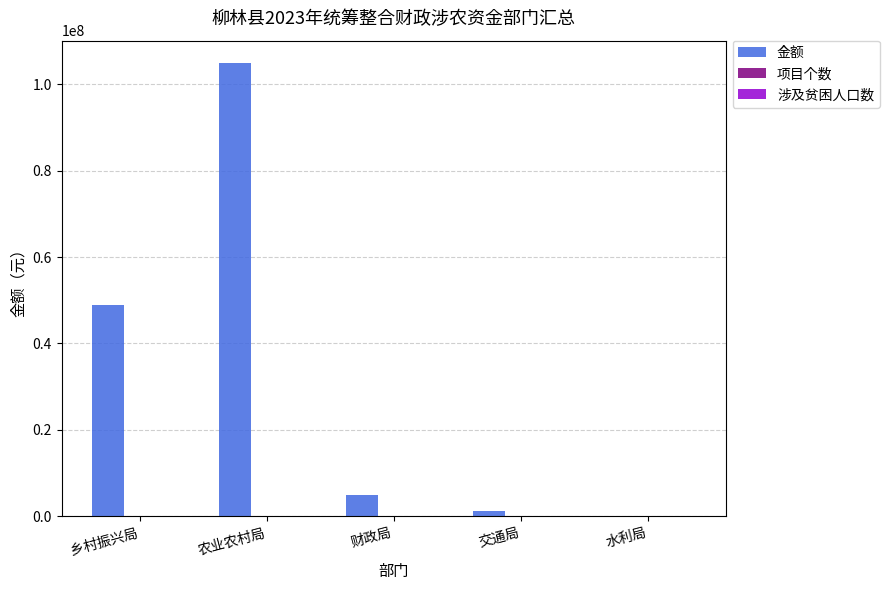

Which series changed the most between 农业农村局 and 水利局?

金额